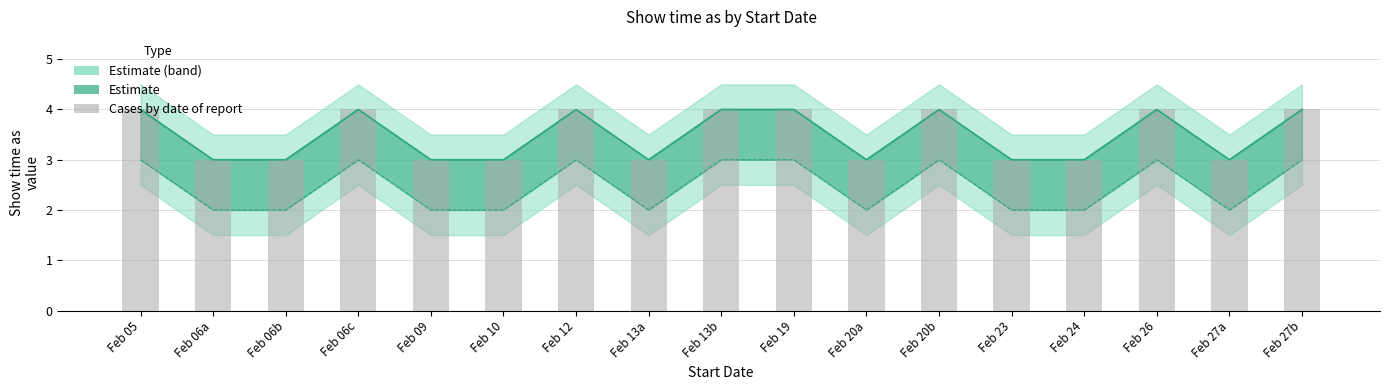

Reading left to right, what are all the values shown in this chart?

Feb 05=4	Feb 06a=3	Feb 06b=3	Feb 06c=4	Feb 09=3	Feb 10=3	Feb 12=4	Feb 13a=3	Feb 13b=4	Feb 19=4	Feb 20a=3	Feb 20b=4	Feb 23=3	Feb 24=3	Feb 26=4	Feb 27a=3	Feb 27b=4